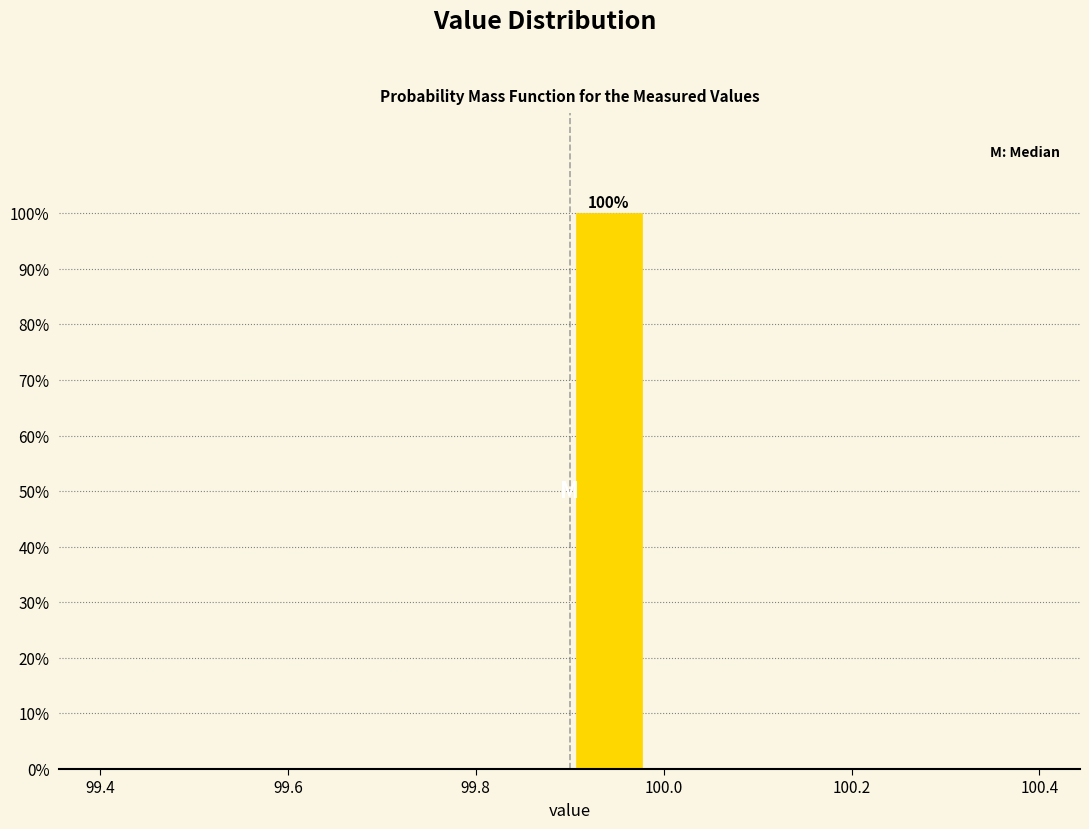

Which range on the x-axis has the tallest bar?

99.90 to 99.98